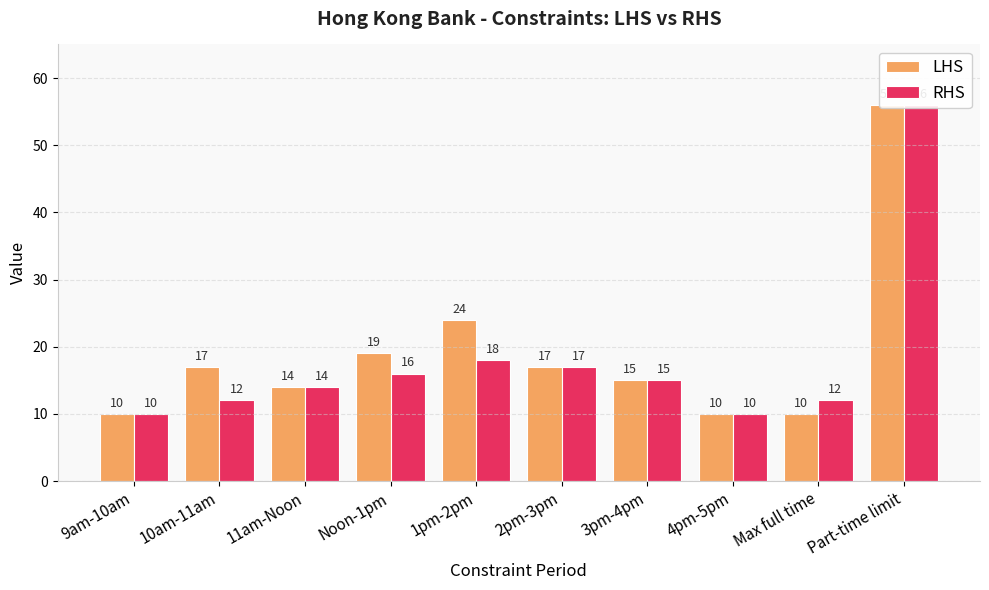

What is the label of the 7th bar from the right?

Noon-1pm